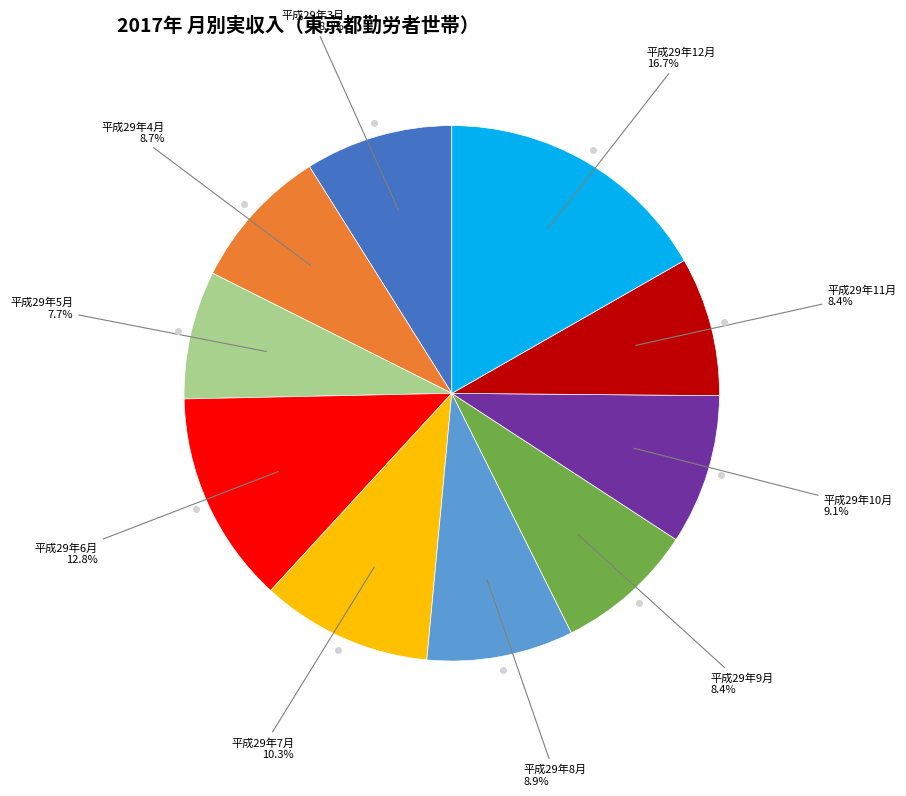

Does any single category account for the majority?

No